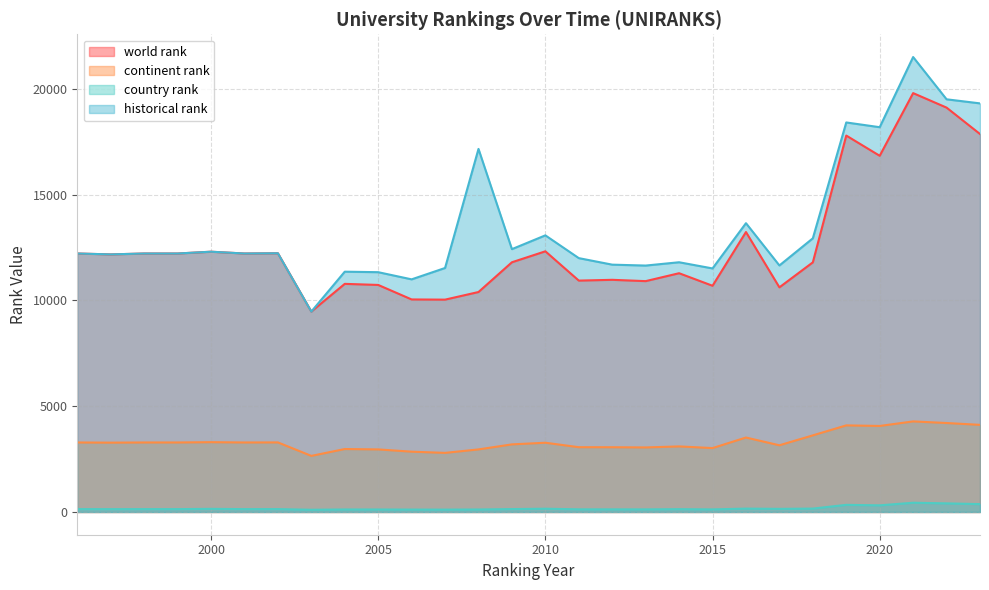

What is the value of the historical rank point at the 4th from the left?

12220.0